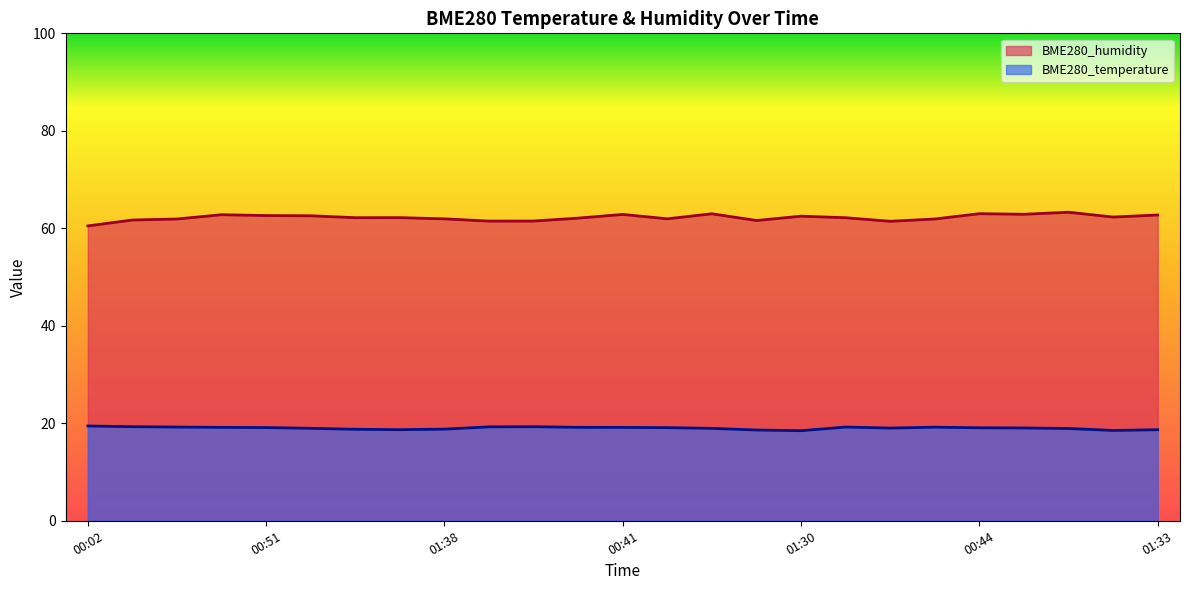

How many values in the BME280_humidity series exceed 62?

15